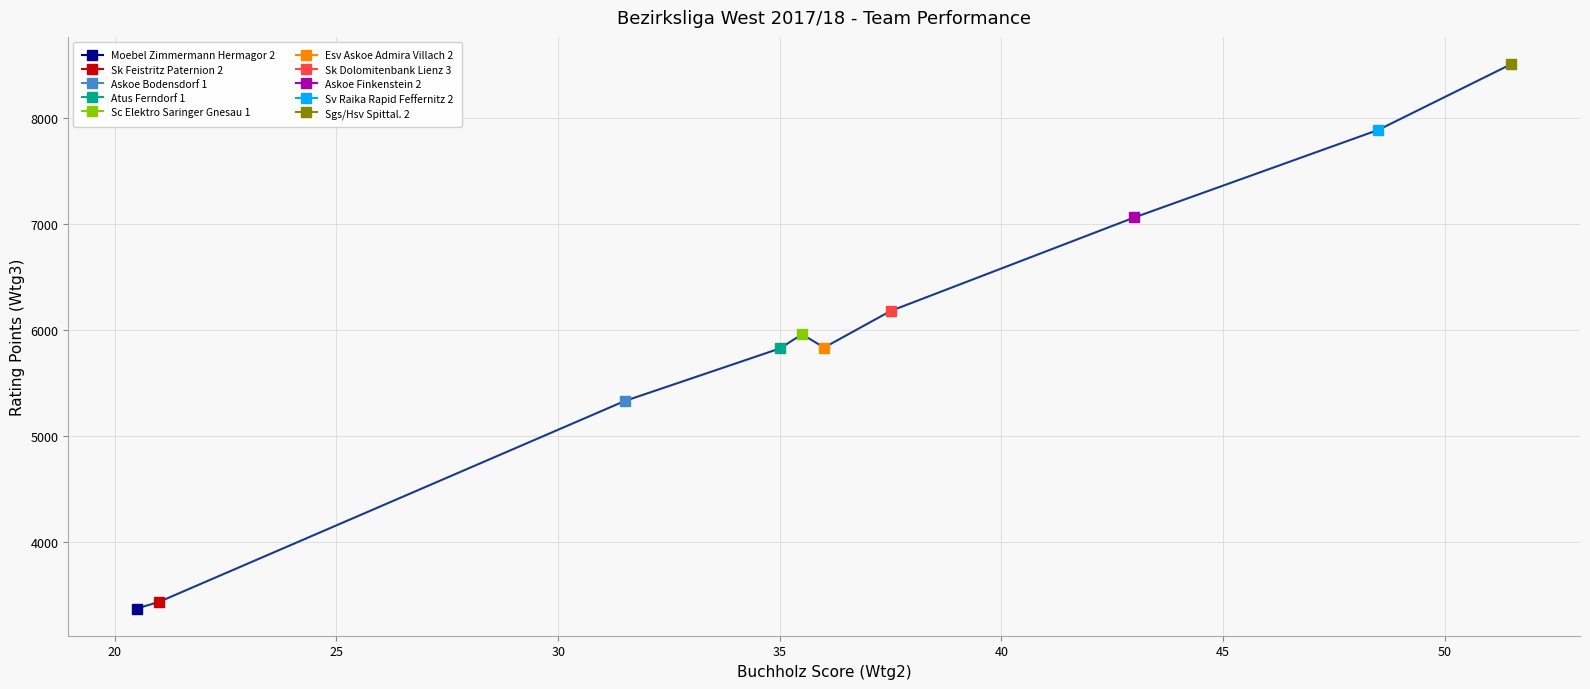

What is the maximum value shown in the chart?

8510